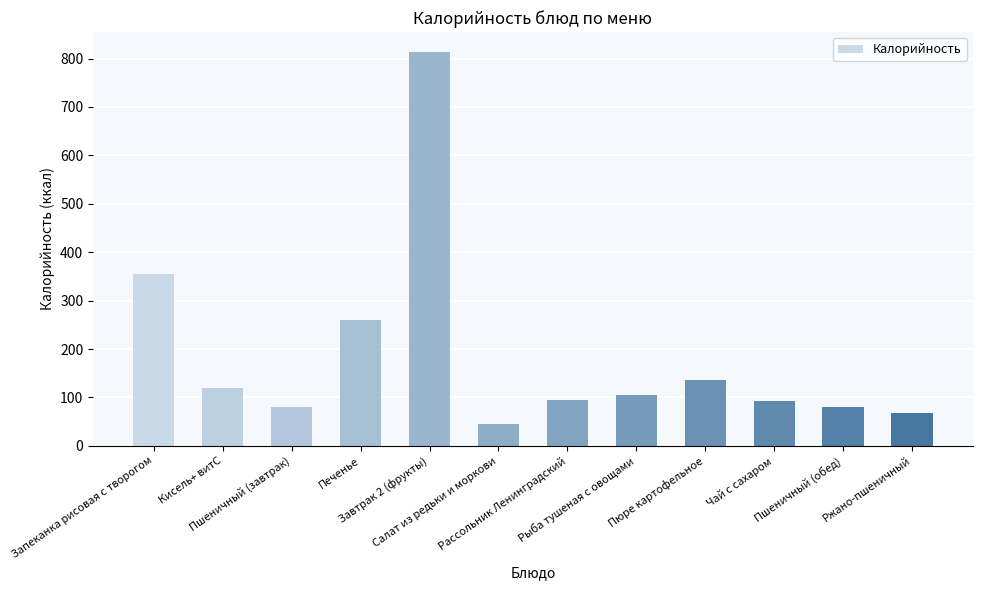

True or false: the data shows 1309 at Завтрак 2 (фрукты).

False